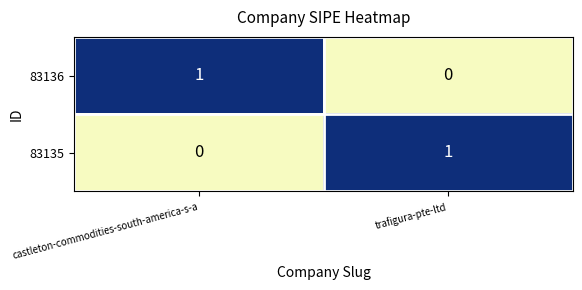

At which label does 83135 reach its peak?

trafigura-pte-ltd